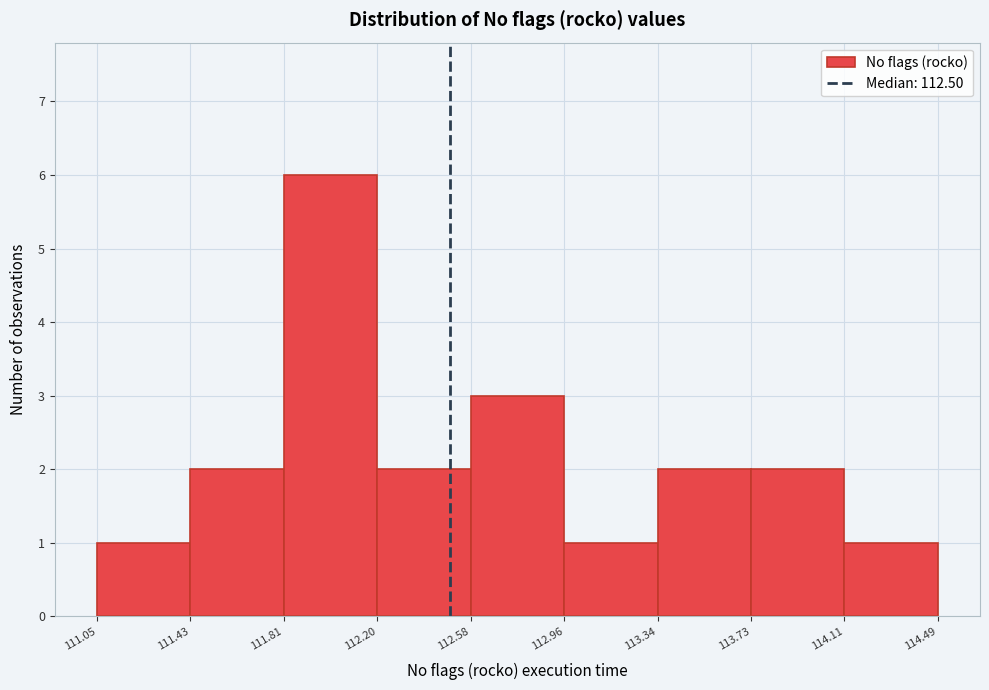

Reading left to right, list every bar in this chart as the range it spans on the x-axis followed by its height. The values are not printed on the chart, so give them approximately, as read against the axis.

111.05 to 111.43: 1
111.43 to 111.81: 2
111.81 to 112.20: 6
112.20 to 112.58: 2
112.58 to 112.96: 3
112.96 to 113.34: 1
113.34 to 113.73: 2
113.73 to 114.11: 2
114.11 to 114.49: 1